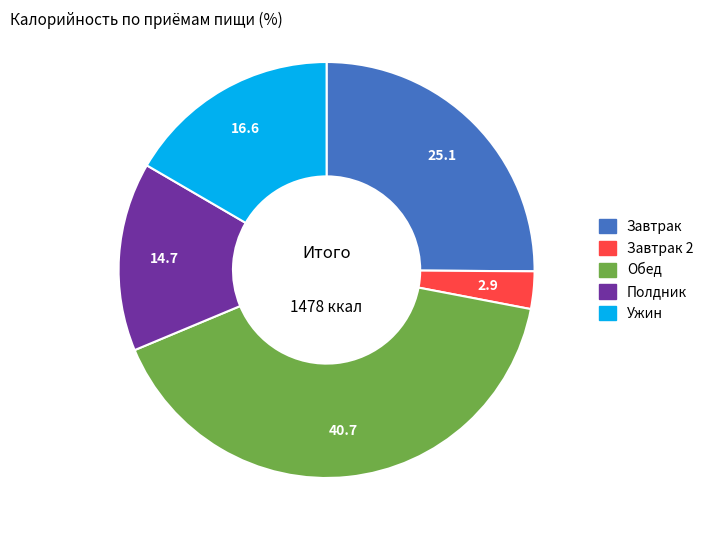

Is there a majority slice in this chart?

No